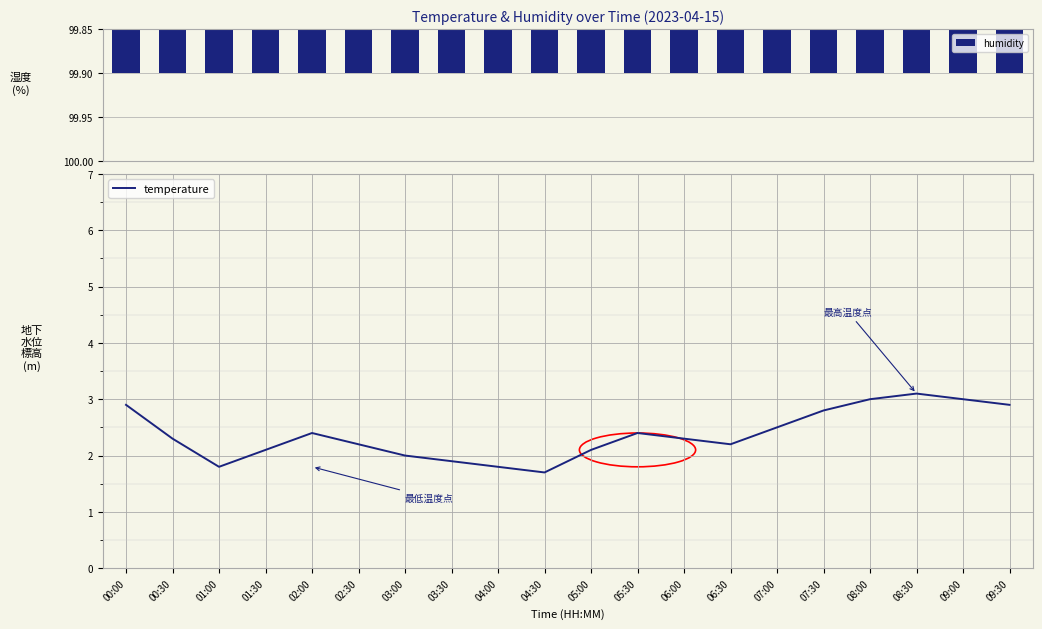

Between 03:00 and 08:00, which series saw the biggest shift?

temperature